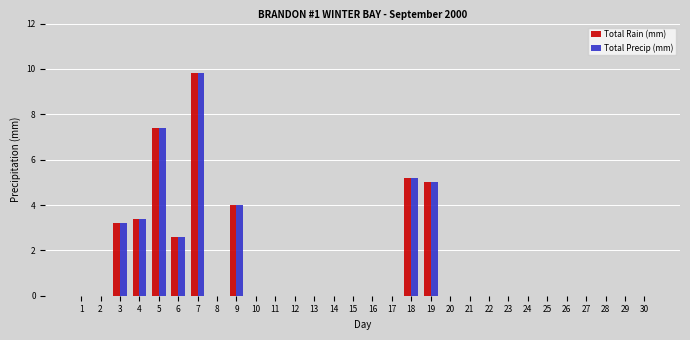

What is the average value of the Total Rain (mm) series?

1.4